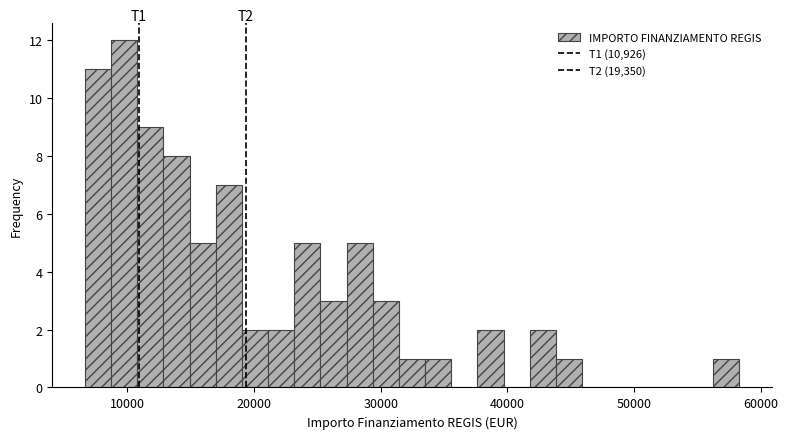

Around what value on the x-axis is the tallest bar? Give the approximate position of its centre, as read against the axis.

10000